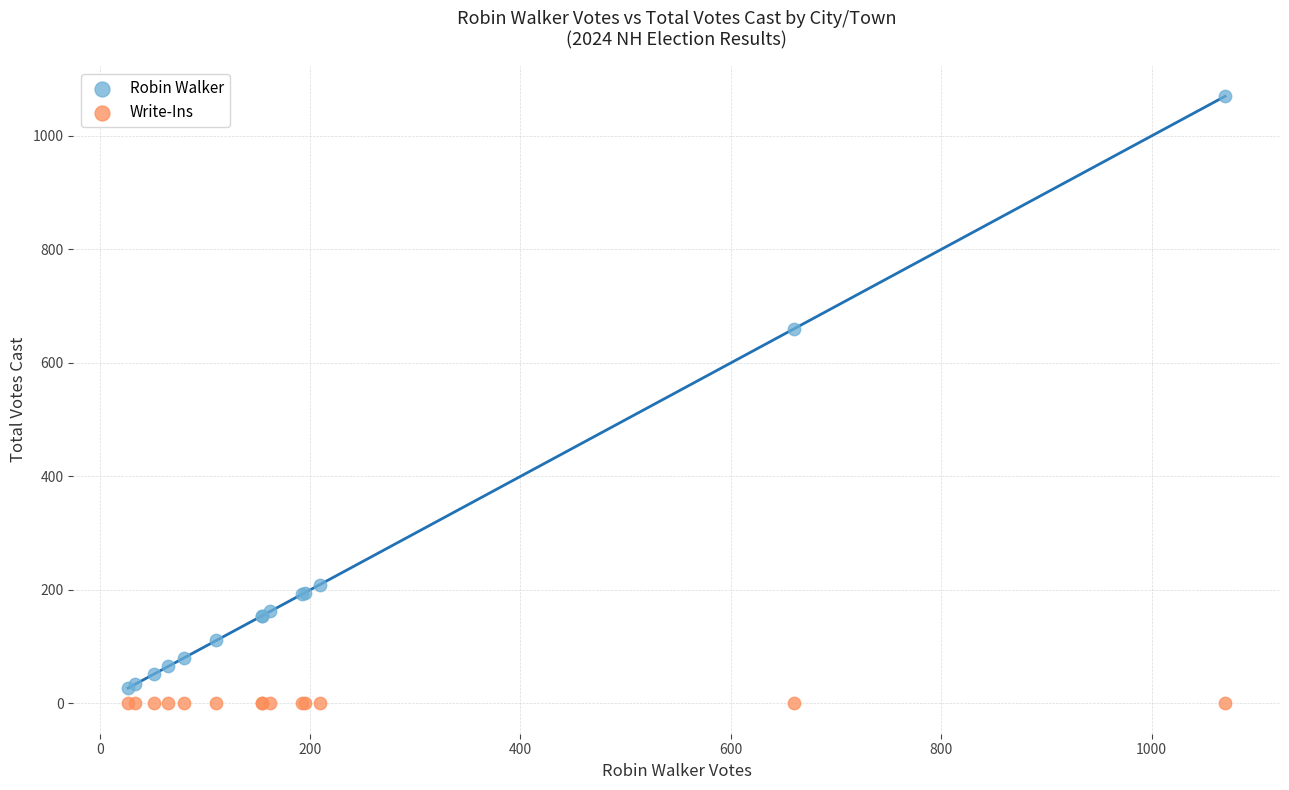

Across all series, what Y value is closest to 535?

660